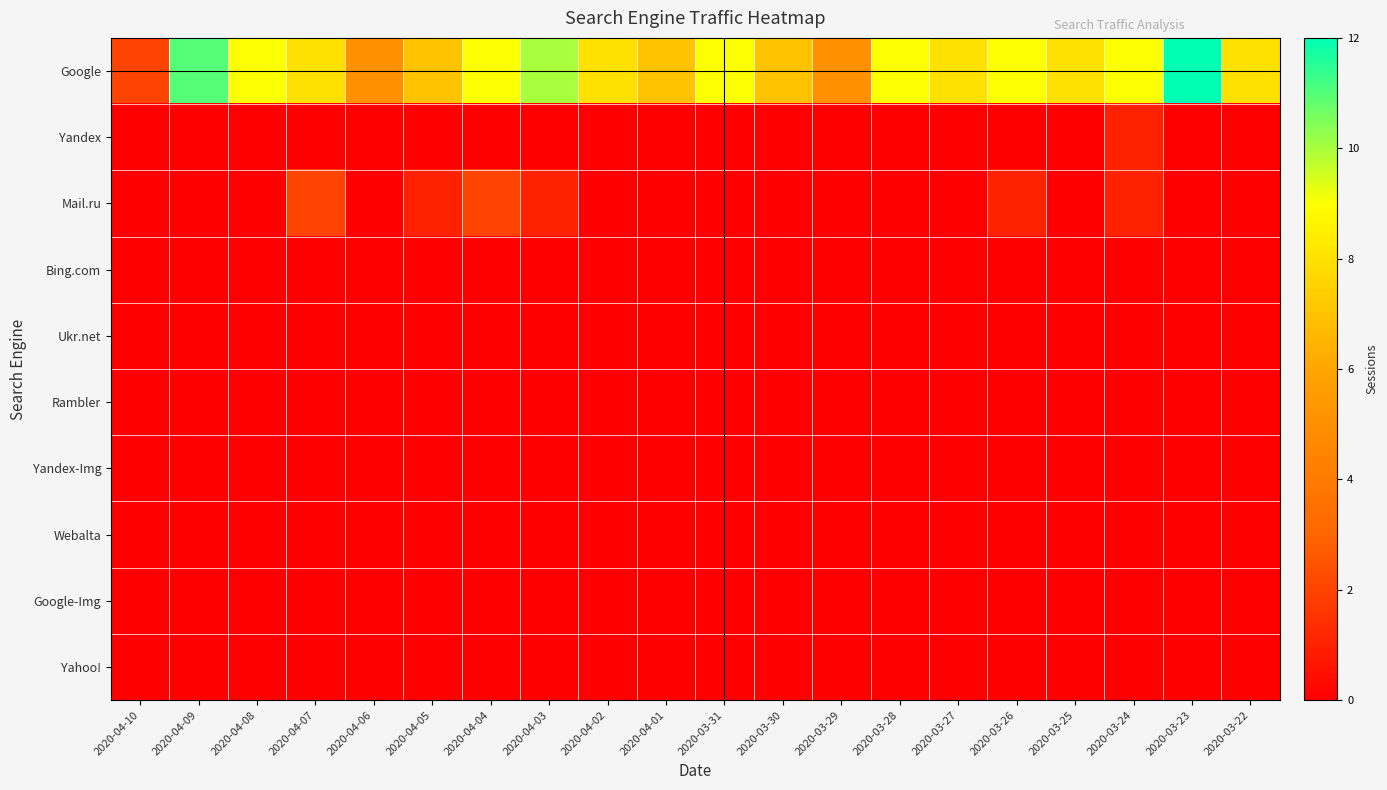

At which category does the chart reach its peak across all series?

2020-03-23